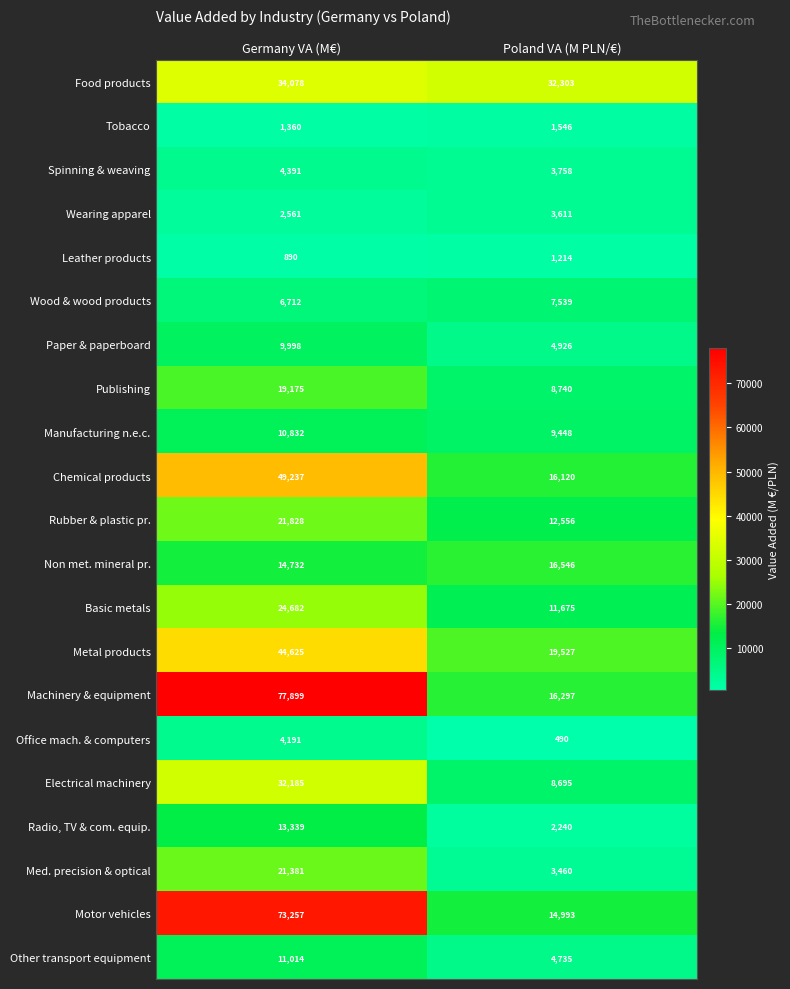

Between Germany VA (M€) and Poland VA (M PLN/€), which series saw the biggest shift?

Machinery & equipment